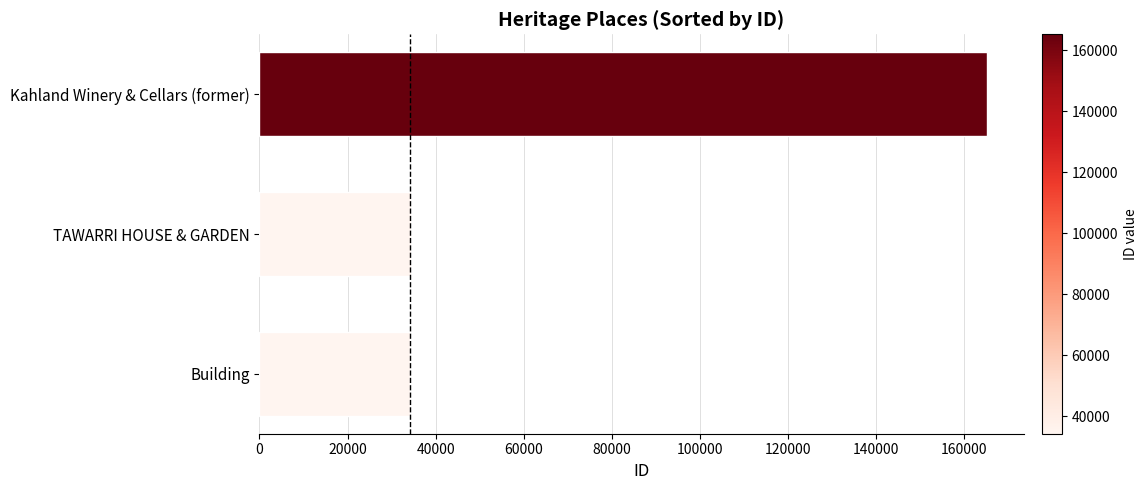

What is the ratio of the value at Kahland Winery & Cellars (former) to the value at Building?

4.8